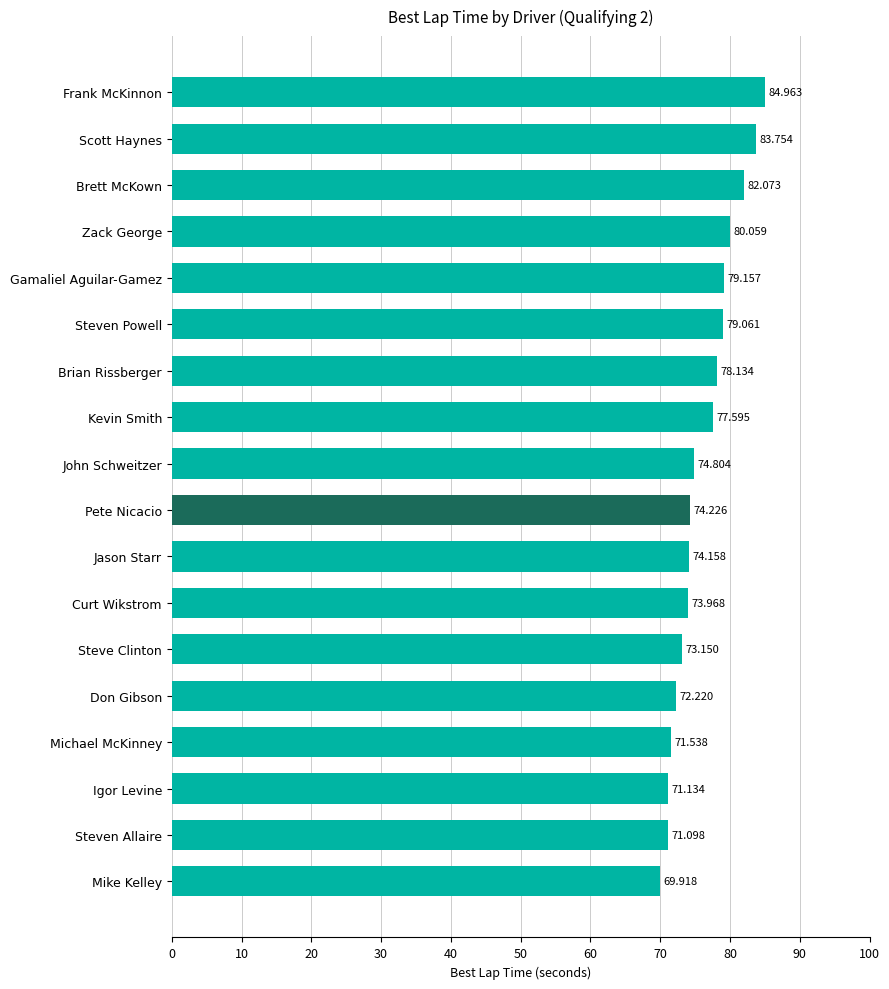

Rank the categories by value from lowest to highest.

Mike Kelley, Steven Allaire, Igor Levine, Michael McKinney, Don Gibson, Steve Clinton, Curt Wikstrom, Jason Starr, Pete Nicacio, John Schweitzer, Kevin Smith, Brian Rissberger, Steven Powell, Gamaliel Aguilar-Gamez, Zack George, Brett McKown, Scott Haynes, Frank McKinnon